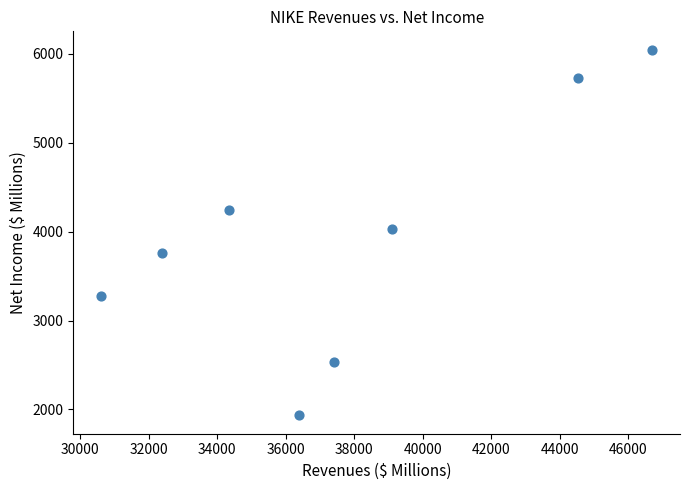

What is the range of X values (max minus min)?

16109